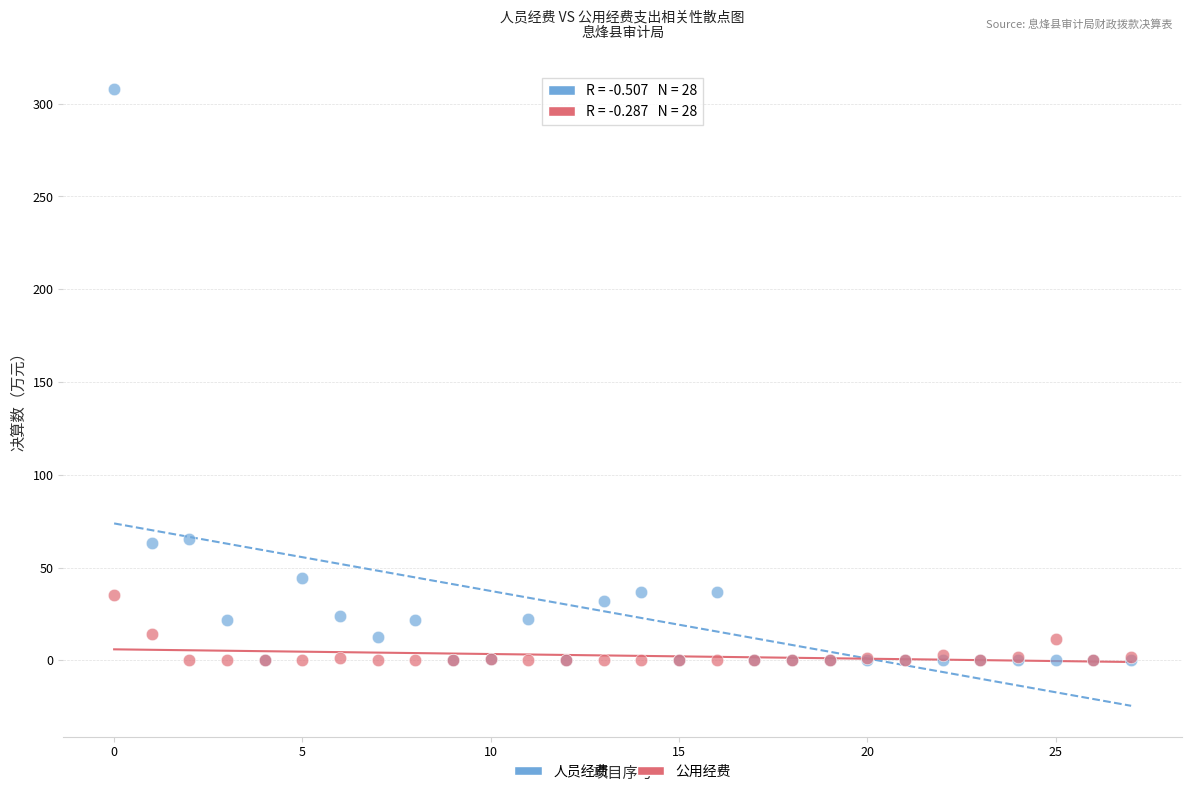

What are all the series names shown in the legend?

人员经费, 公用经费